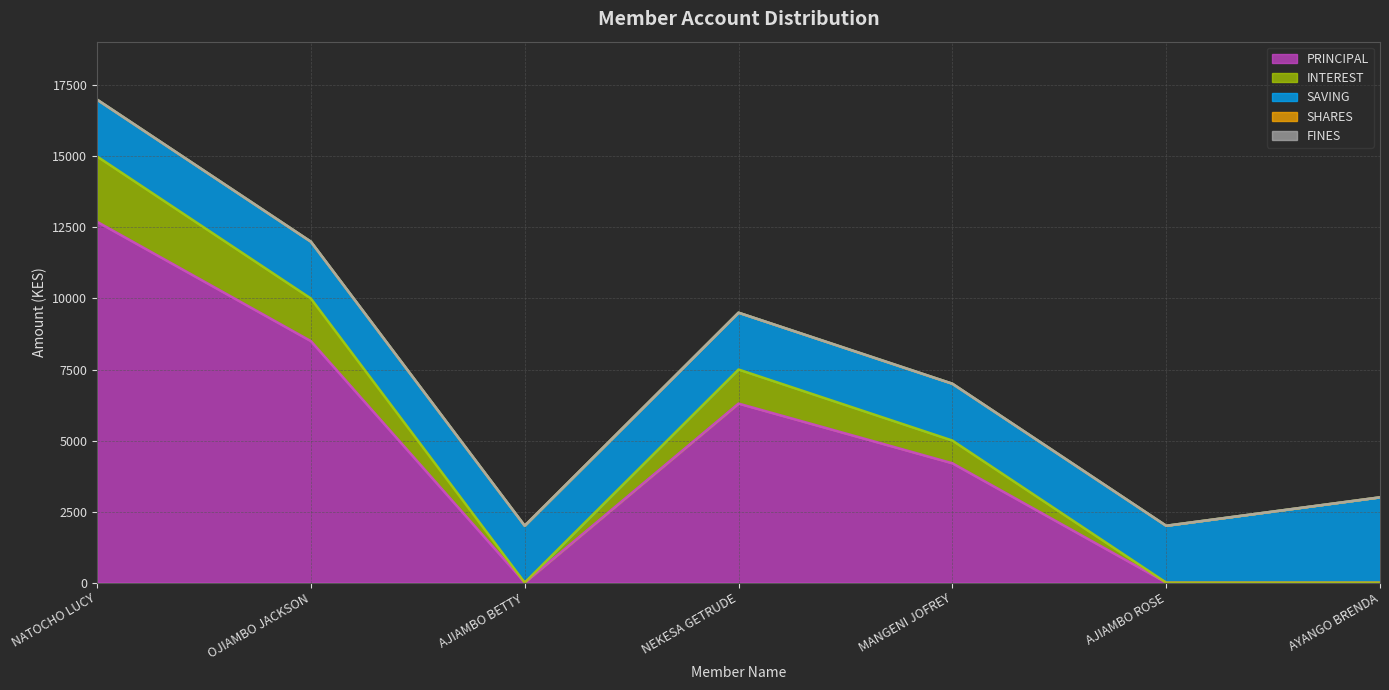

At which category does the chart reach its peak across all series?

NATOCHO LUCY